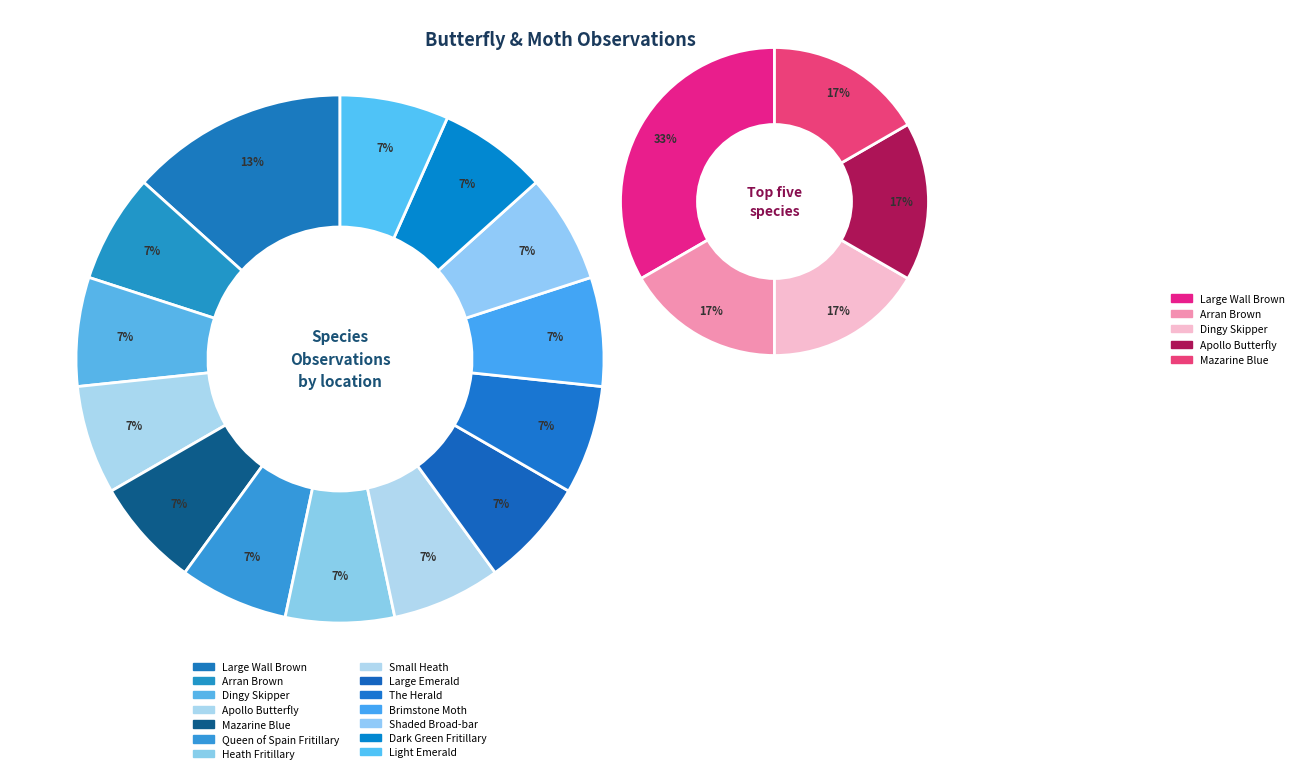

To the nearest percent, what is the difference between the largest and smallest slice percentages?

7%